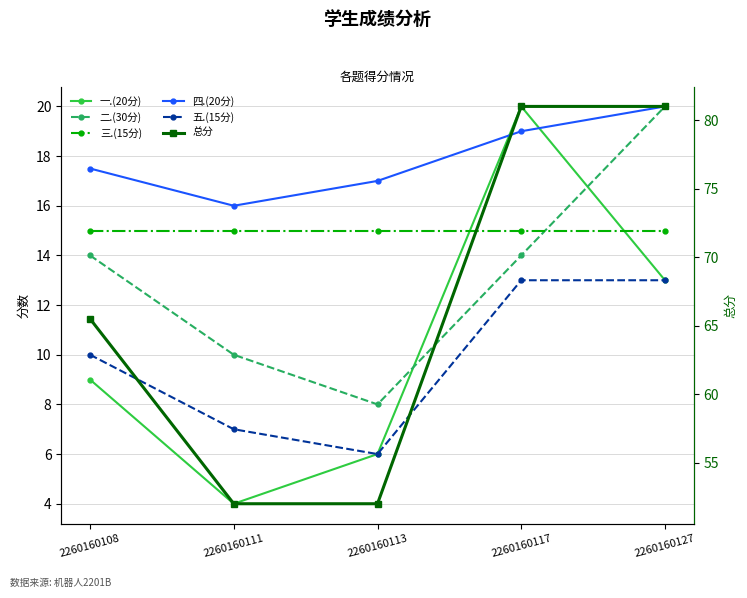

What is the difference between the maximum and minimum values in the 总分 series?

29.0